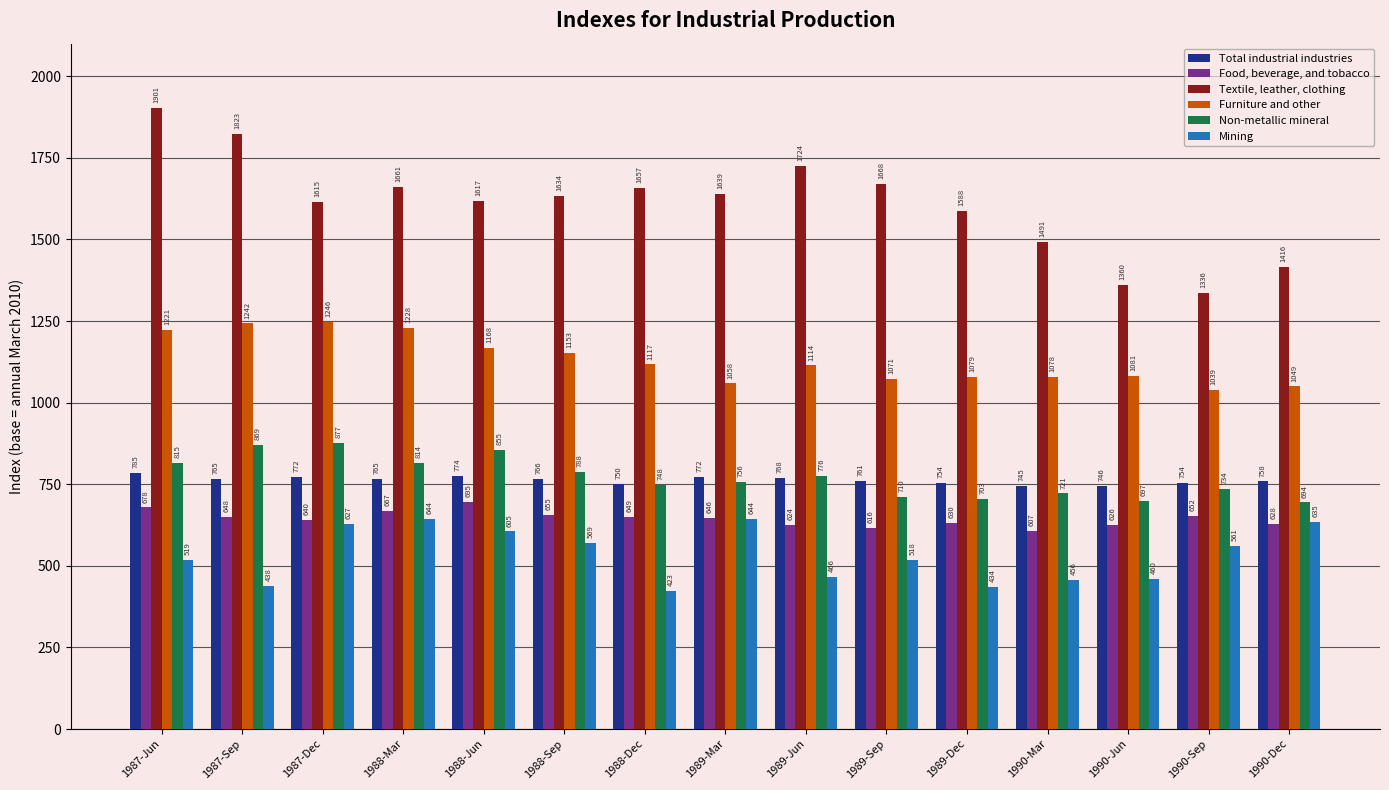

Rank the series by their maximum value, from highest to lowest.

Textile, leather, clothing, Furniture and other, Non-metallic mineral, Total industrial industries, Food, beverage, and tobacco, Mining